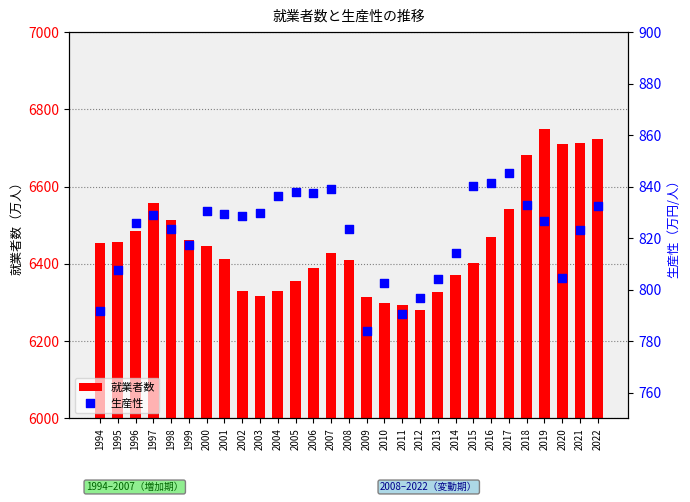

Which series has the largest total across all categories?

就業者数